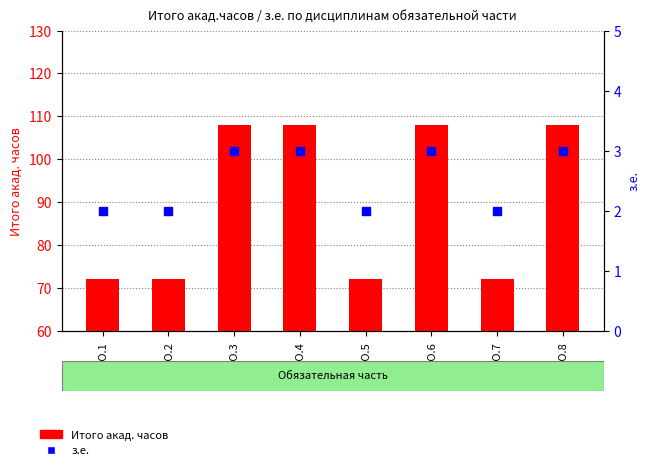

At which category is the sum across all series the highest?

Б1.О.3